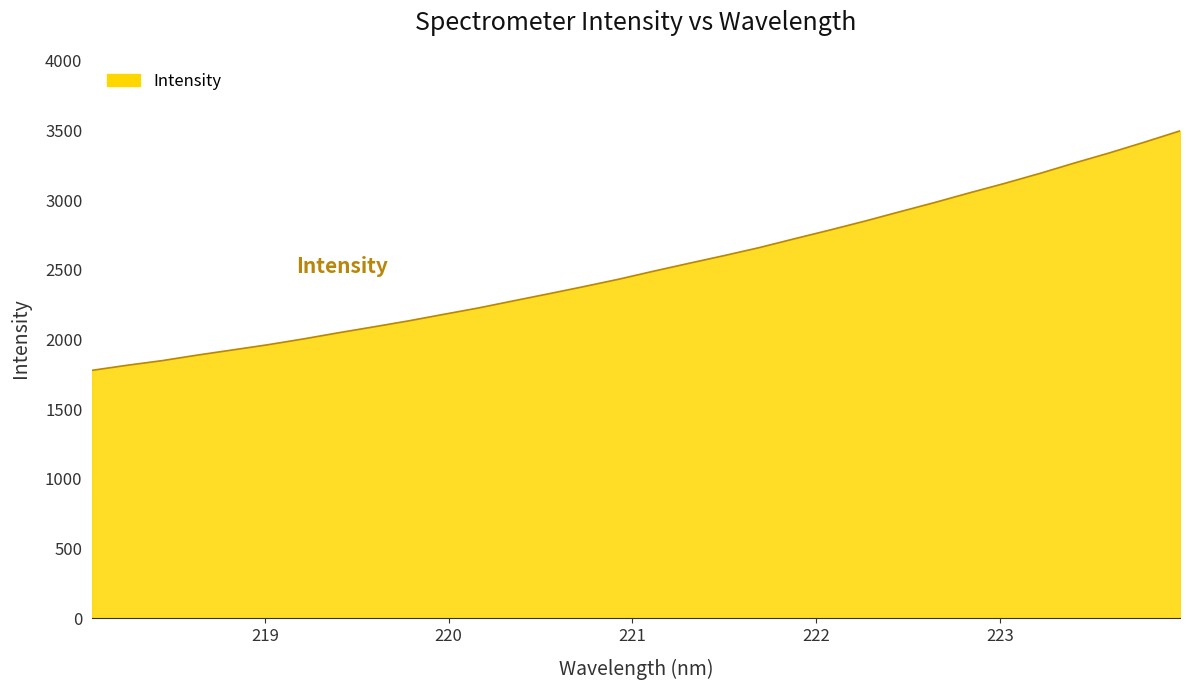

Reading right to left, list all the values displayed in this chart.

3498.3	3418.6	3341.4	3268.5	3193.0	3121.7	3053.9	2984.0	2917.4	2849.9	2785.8	2723.7	2660.4	2603.1	2547.9	2491.8	2433.8	2380.6	2329.1	2278.5	2227.3	2181.0	2134.1	2090.9	2048.6	2004.3	1963.1	1926.0	1889.1	1849.4	1816.1	1779.5